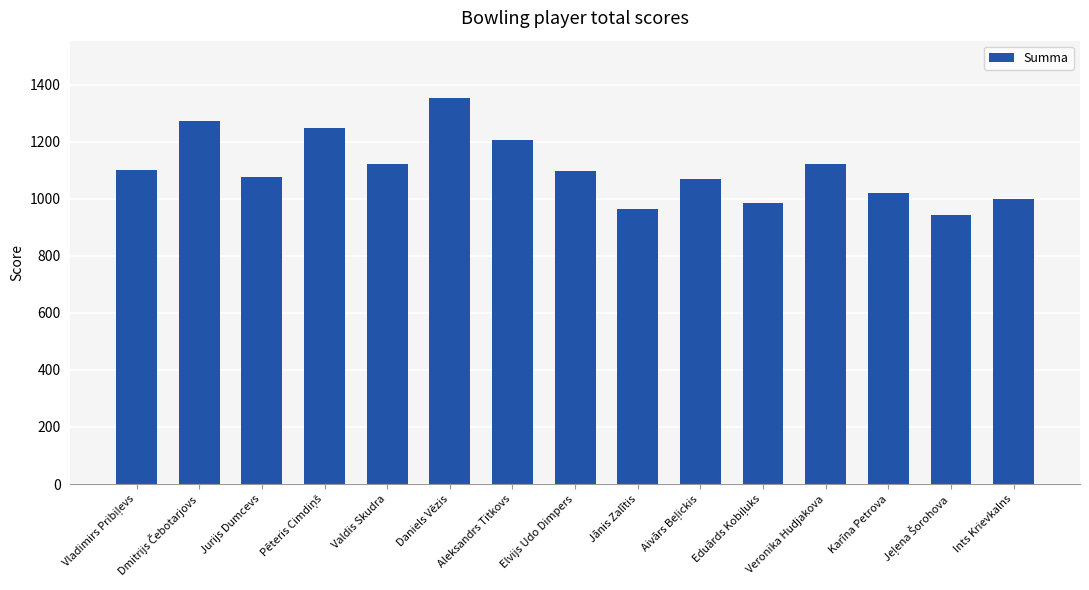

At which category does the chart reach its peak across all series?

Daniels Vēzis